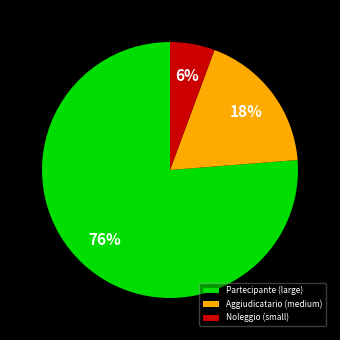

Which category has the biggest portion of the pie?

Partecipante (large)